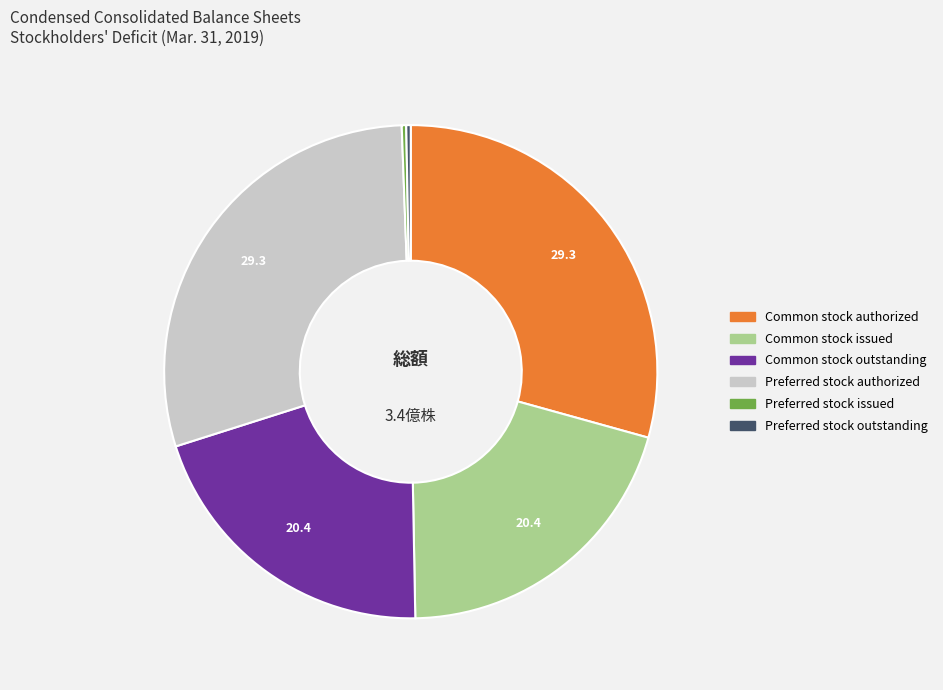

Is there any slice that represents more than half of the pie?

No